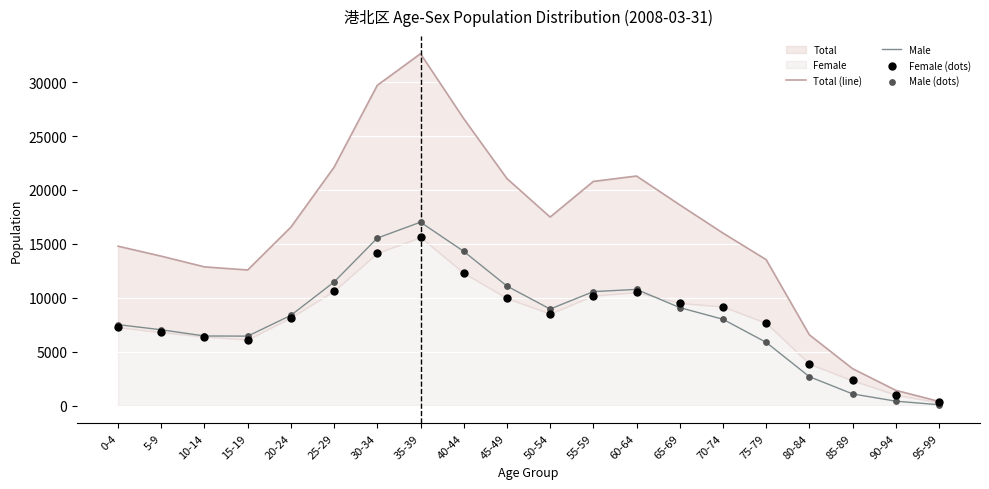

At which category is the sum across all series the highest?

35-39